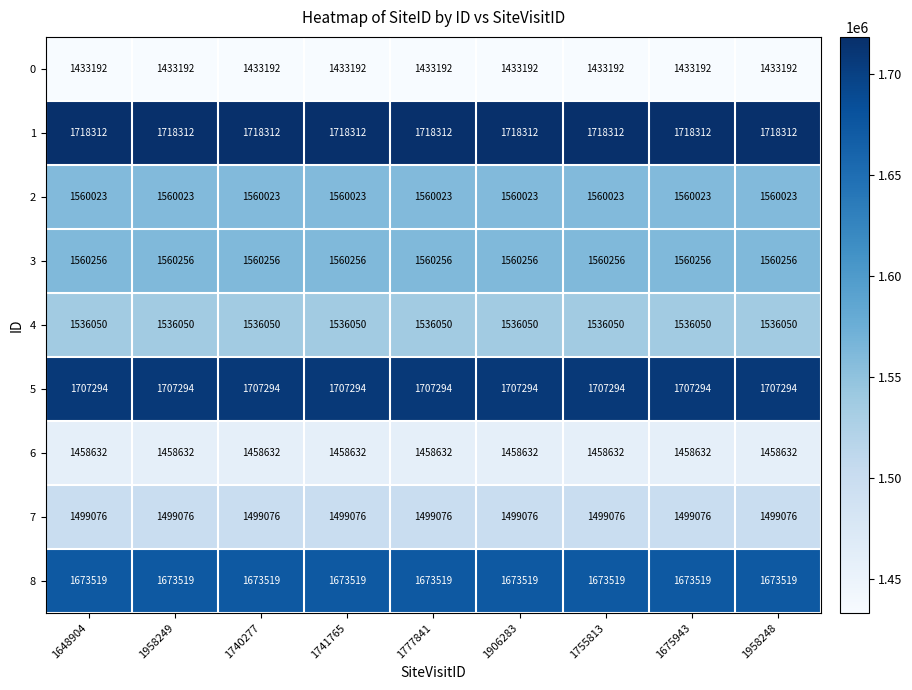

List the series in order of their peak value, lowest first.

0, 6, 7, 4, 2, 3, 8, 5, 1